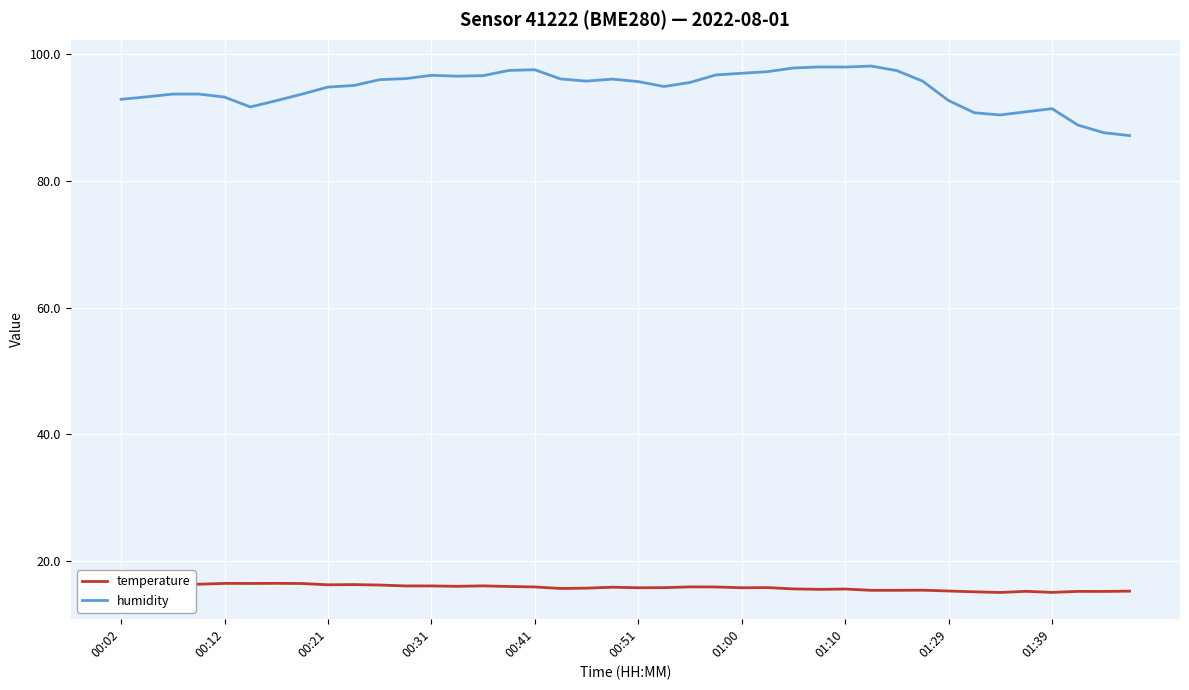

At which label does temperature reach its minimum?

34